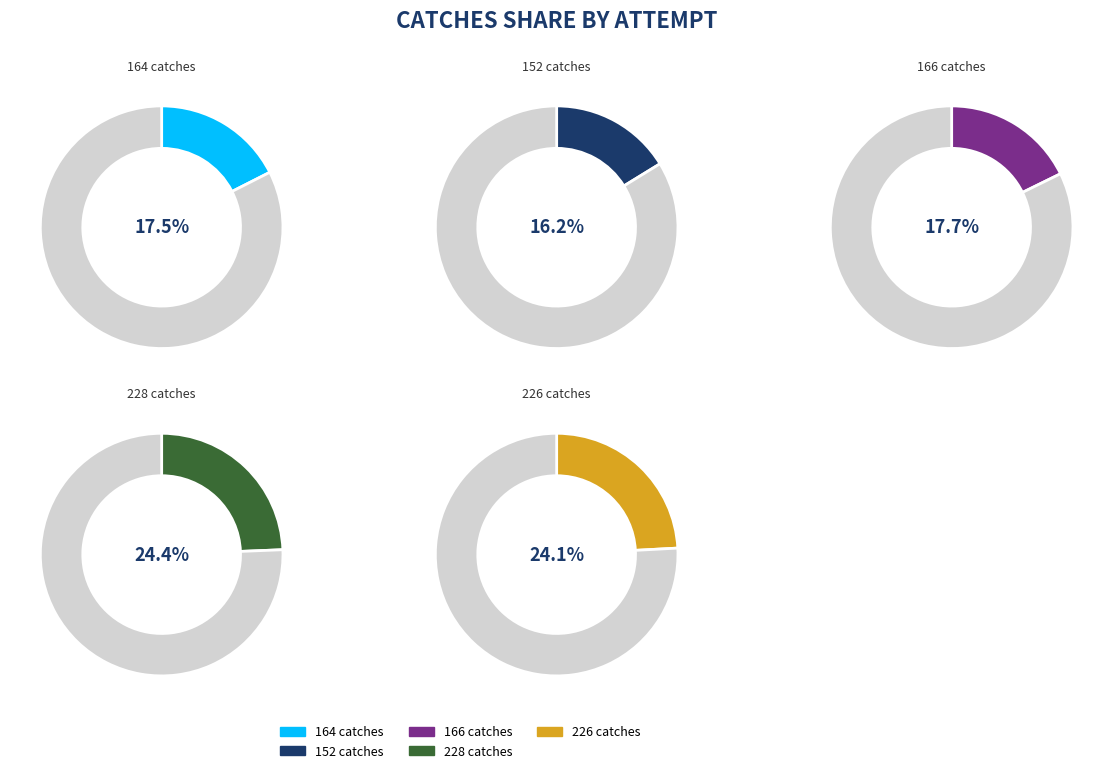

How many slices are in this pie chart?

5